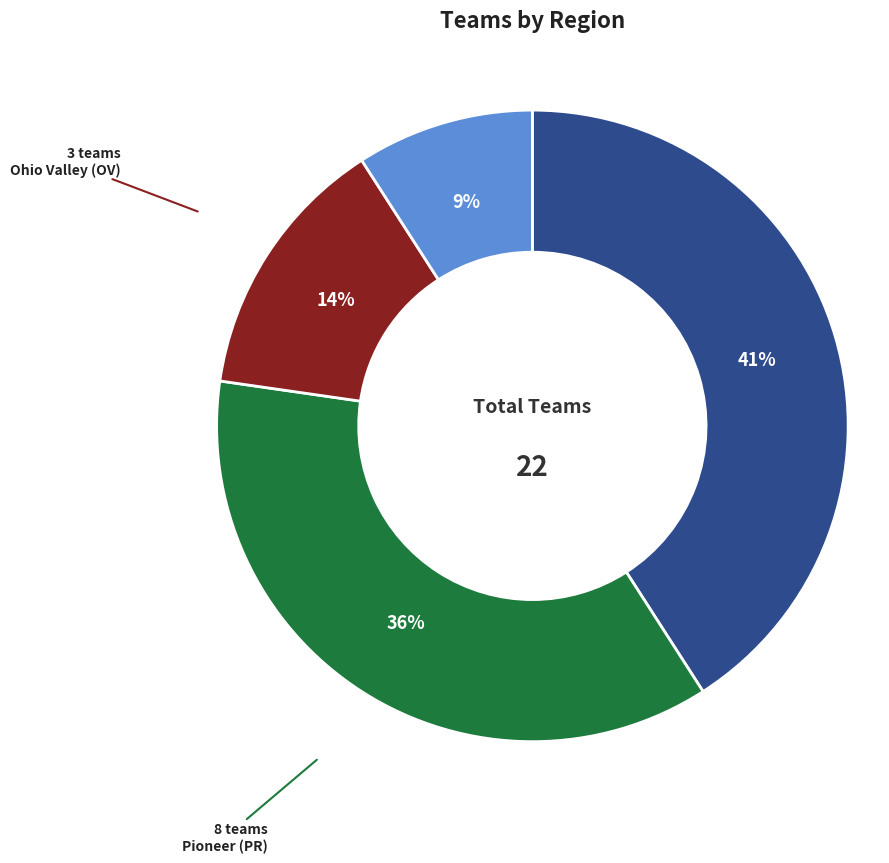

How many slices are in this pie chart?

4